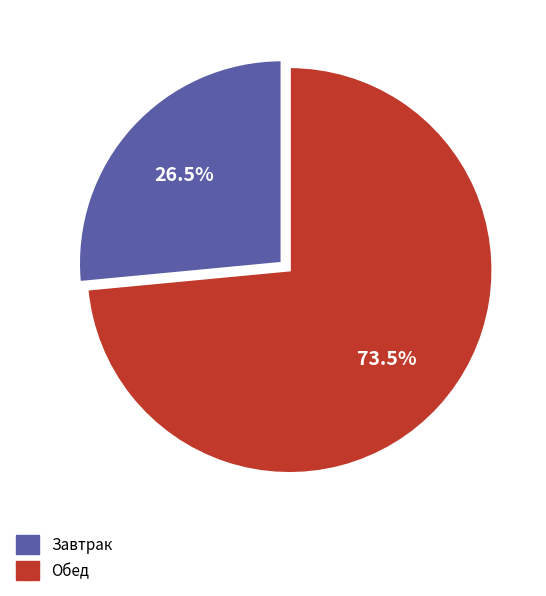

Approximately how many times larger is the value at Обед compared to Завтрак?

2.8